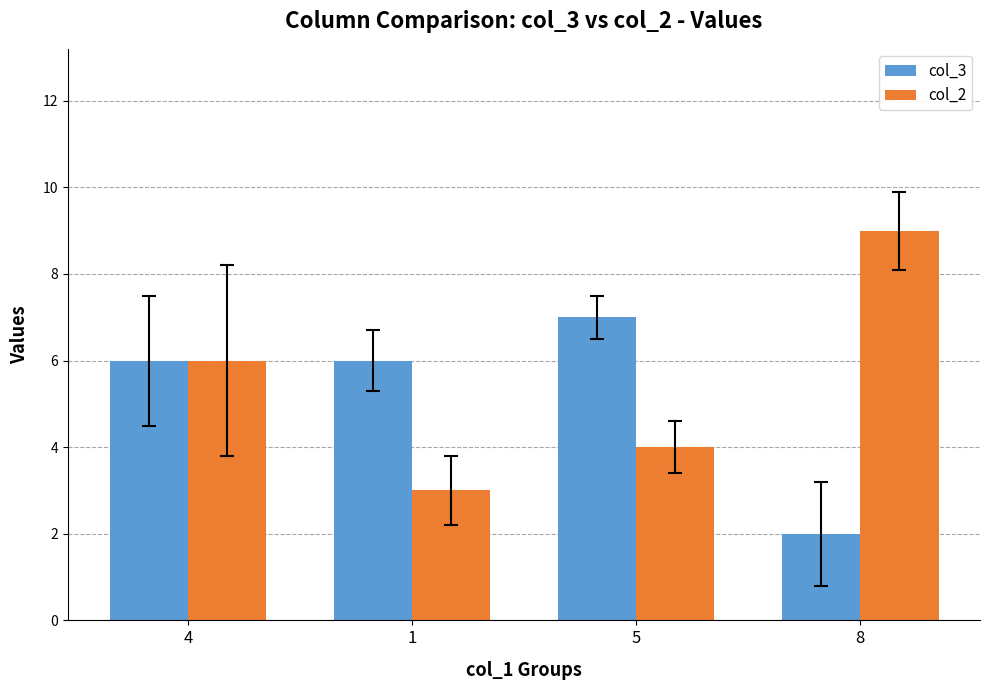

Is it true that col_2 equals 4 at 4?

False